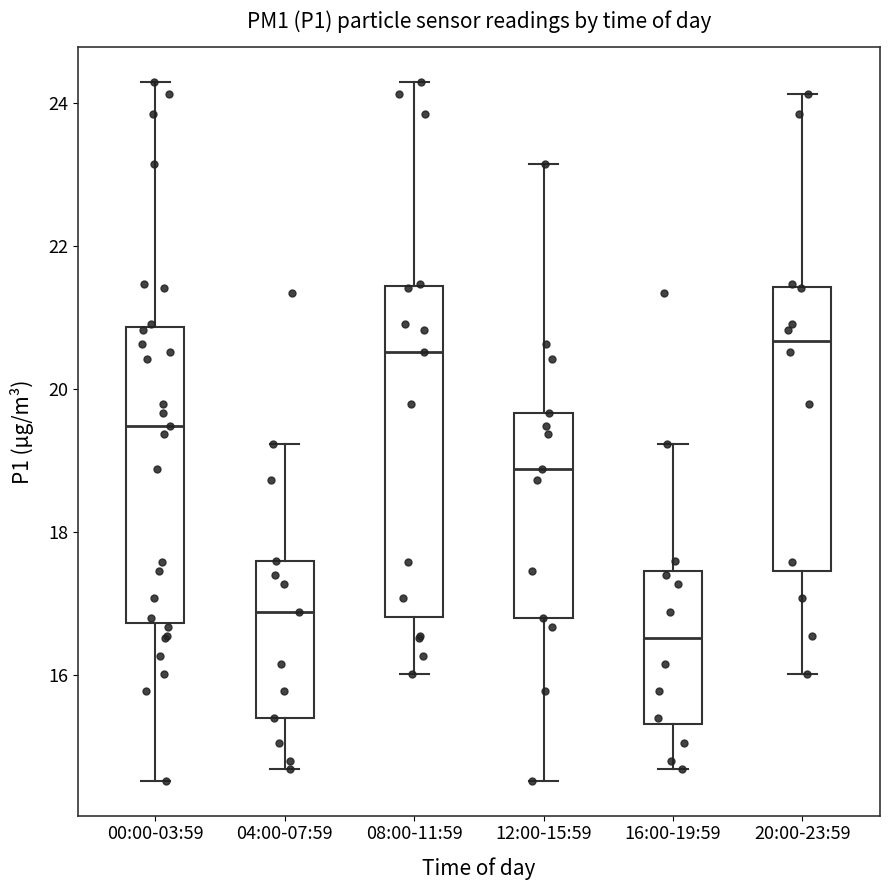

Reading left to right, transcribe this box plot: for each box, give where its median line is, the range the box spans, and where its two whiskers end, as read against the y-axis. The values are not printed on the chart, so give them approximately, as read against the axis.

00:00-03:59: median 19.4, box 16.8 to 20.8, whiskers 14.6 to 24.4
04:00-07:59: median 16.8, box 15.4 to 17.6, whiskers 14.6 to 19.2
08:00-11:59: median 20.6, box 16.8 to 21.4, whiskers 16.0 to 24.4
12:00-15:59: median 18.8, box 16.8 to 19.6, whiskers 14.6 to 23.2
16:00-19:59: median 16.6, box 15.4 to 17.4, whiskers 14.6 to 19.2
20:00-23:59: median 20.6, box 17.4 to 21.4, whiskers 16.0 to 24.2